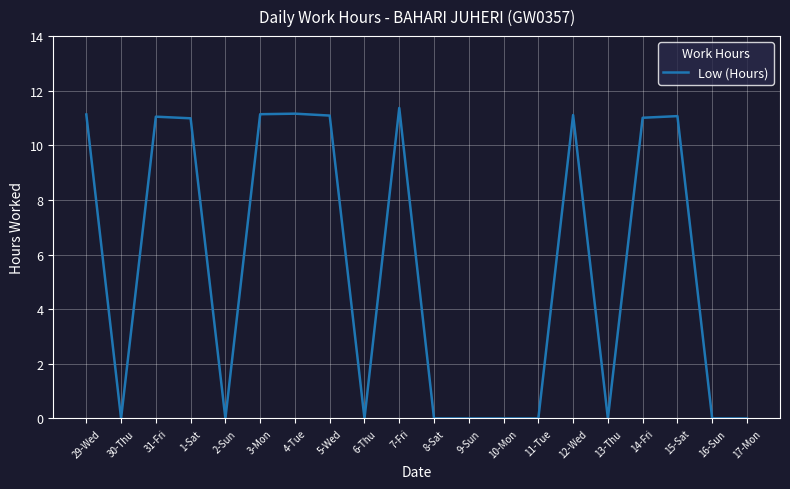

At which label does the data first exceed 10?

29-Wed